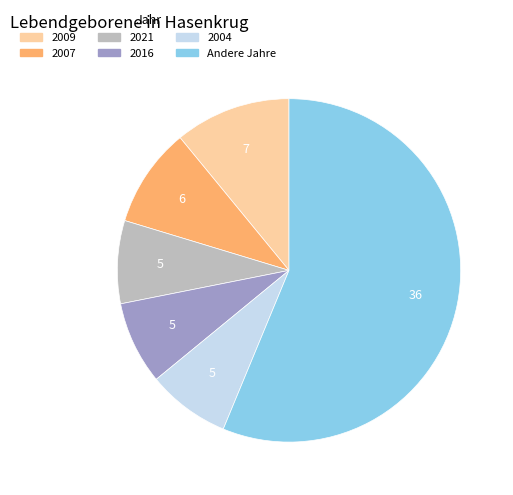

Does any single category account for the majority?

Yes